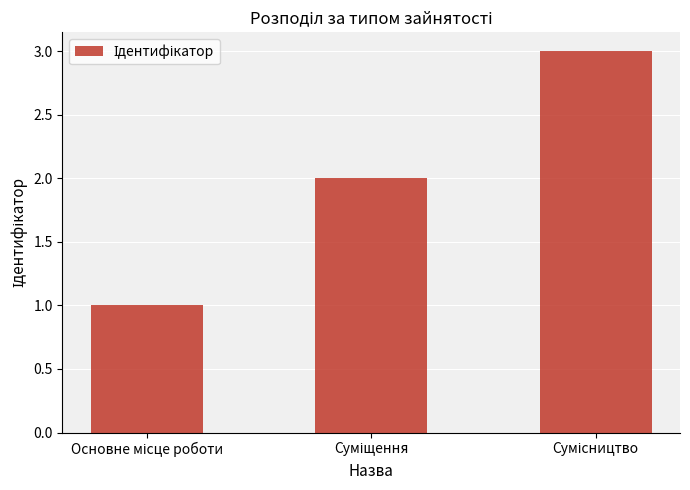

What is the greatest value displayed?

3